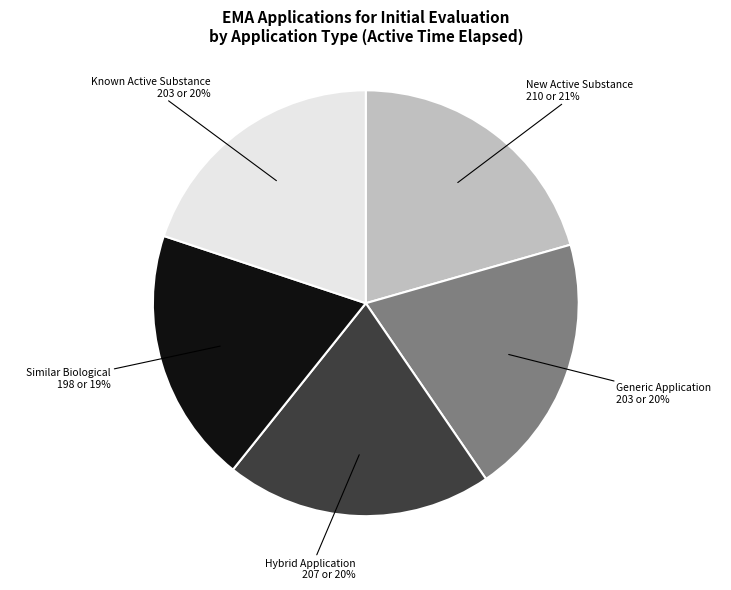

To the nearest percent, what is the average slice percentage?

20%